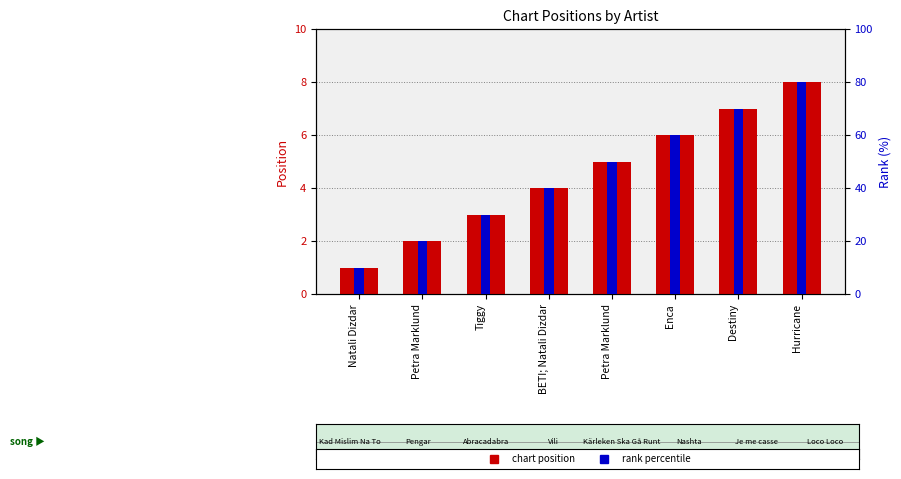

Approximately how many times larger is the value at Petra Marklund compared to Hurricane?

0.2